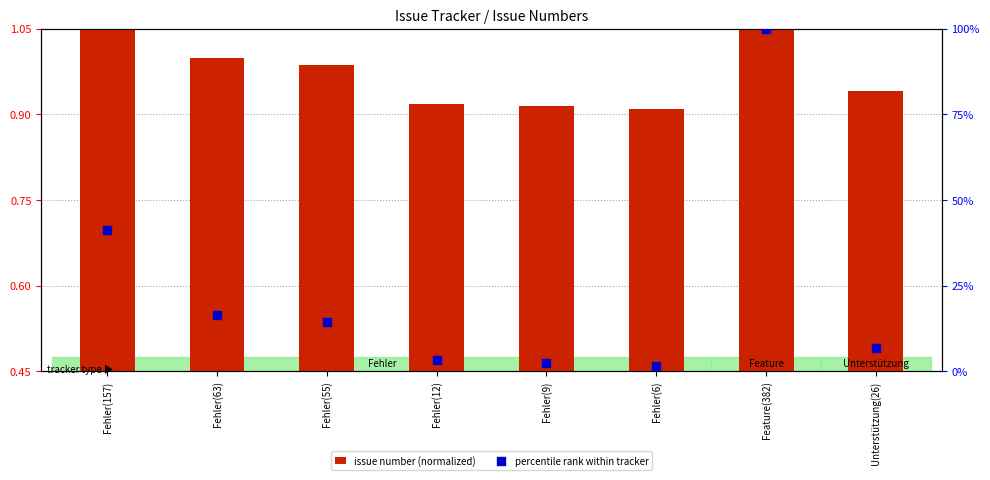

Is the value of issue number (normalized) at Unterstützung(26) greater than the value of percentile rank within tracker at Feature(382)?

No